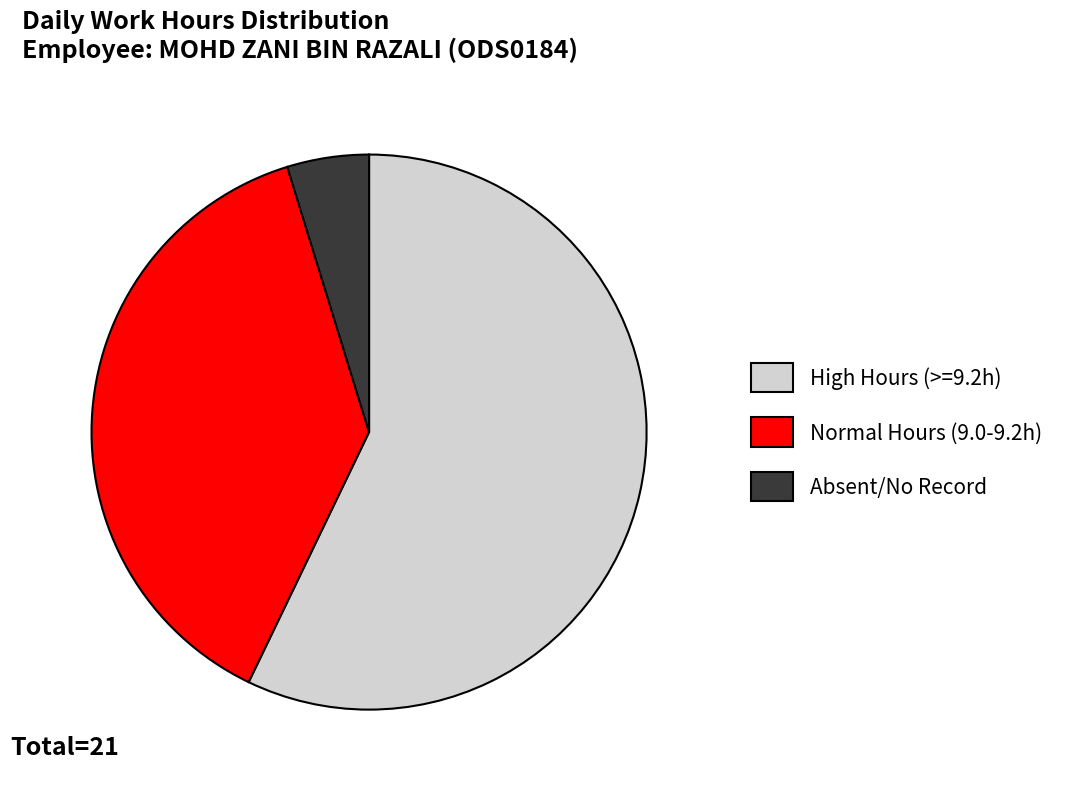

Is the sum of Normal Hours (9.0-9.2h) and Absent/No Record greater than half?

No